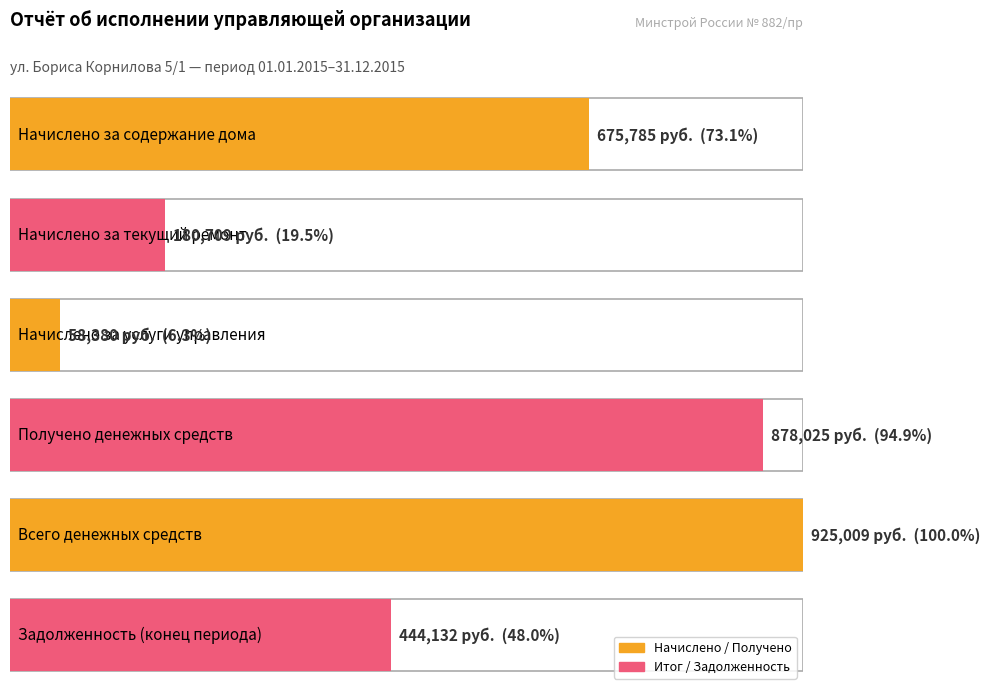

Which has a higher value, Начислено за текущий ремонт or Начислено за содержание дома?

Начислено за содержание дома